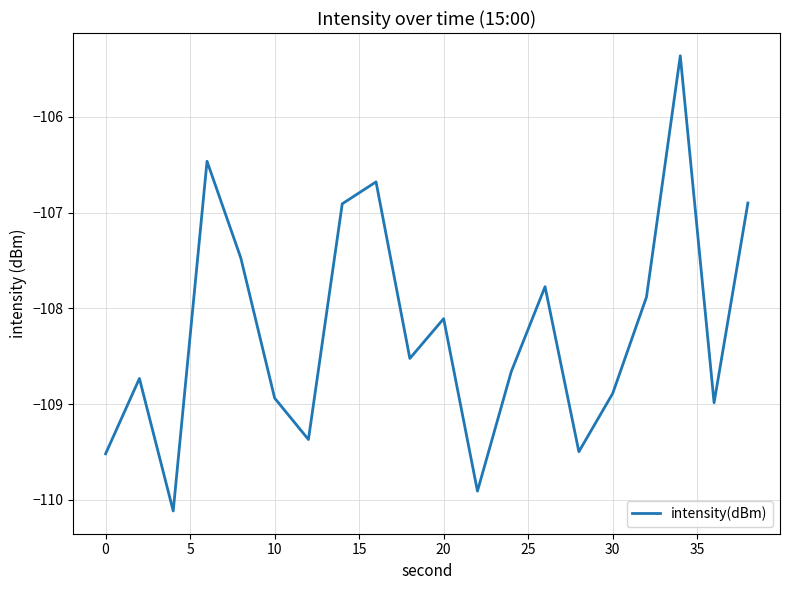

What is the greatest value displayed?

-105.4